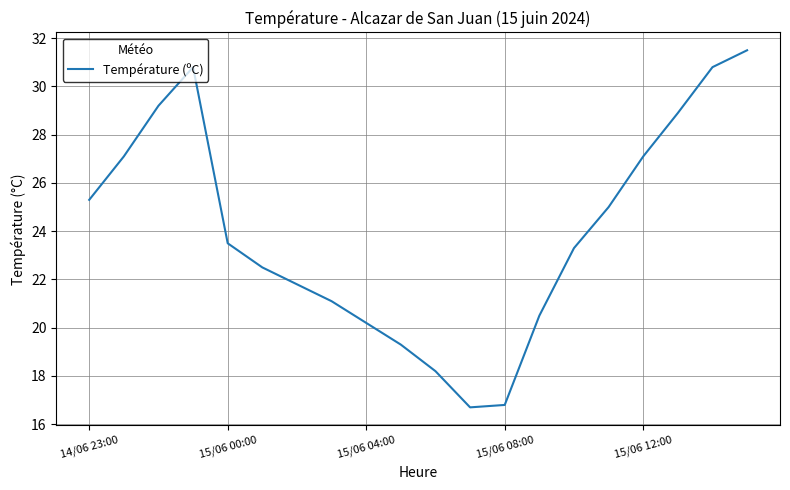

Does the chart have visible grid lines?

Yes